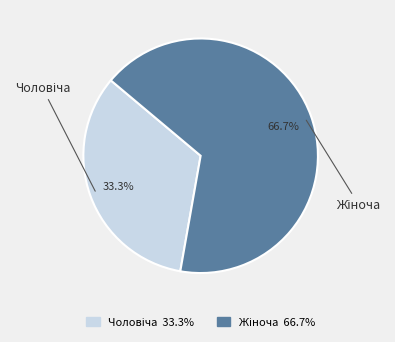

Does any single category account for the majority?

Yes